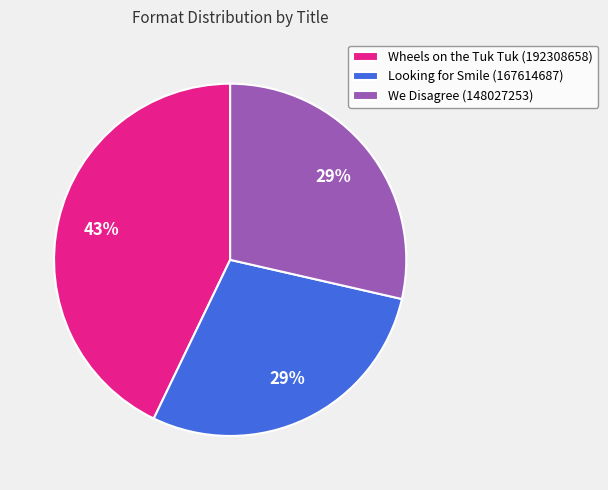

Is there a majority slice in this chart?

No